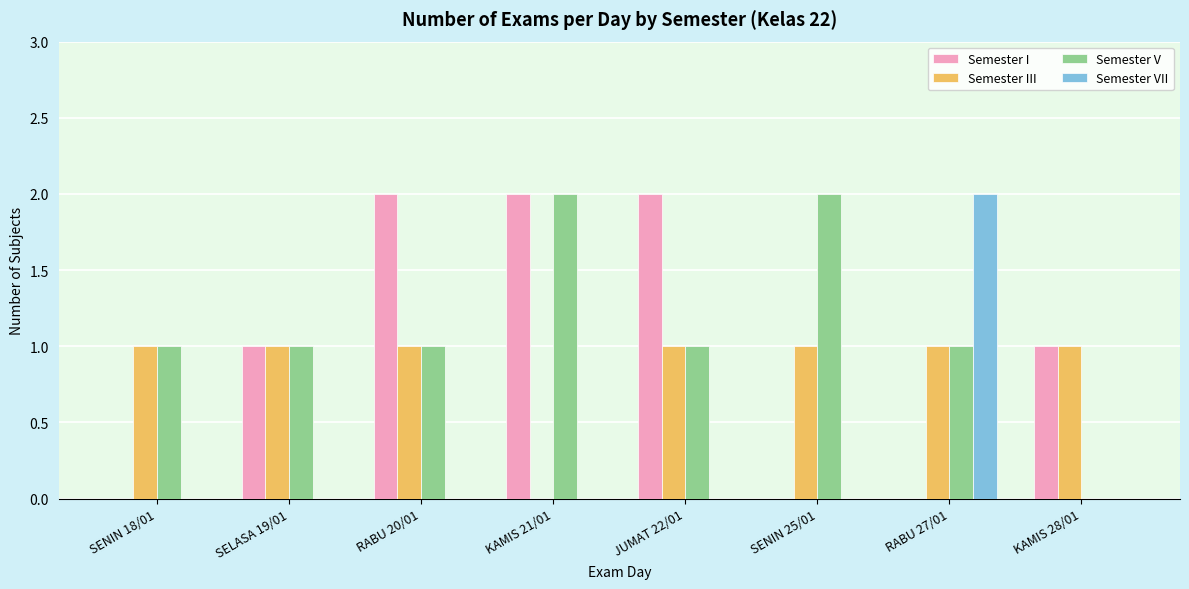

The Semester III series shows 1 at JUMAT 22/01. True or false?

True